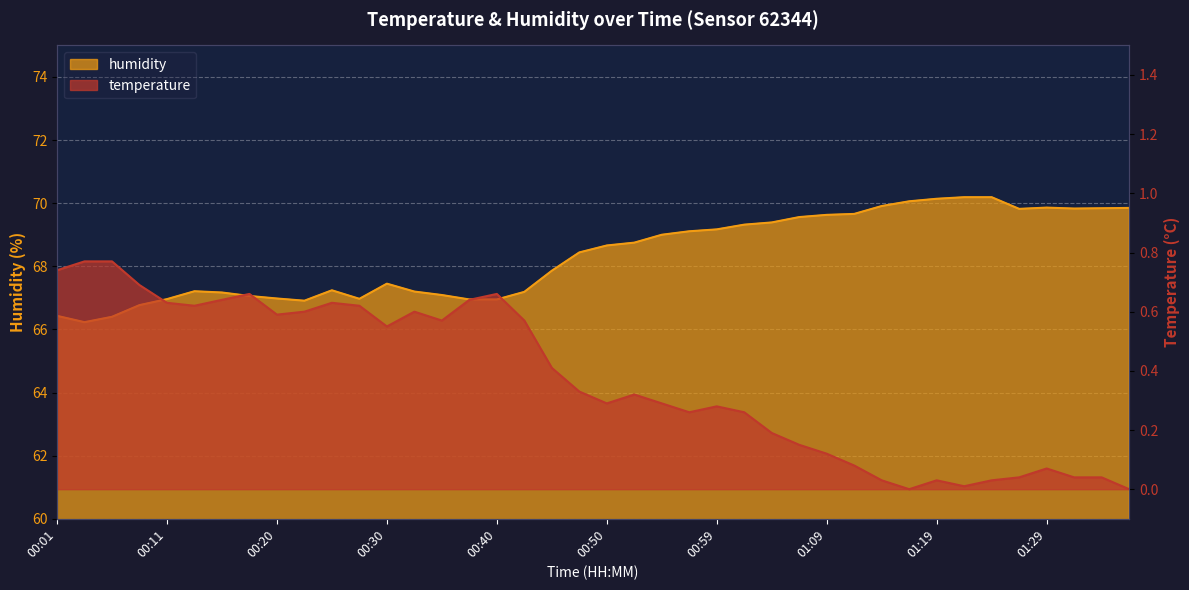

What is the total value across all series at 00:28?

67.6